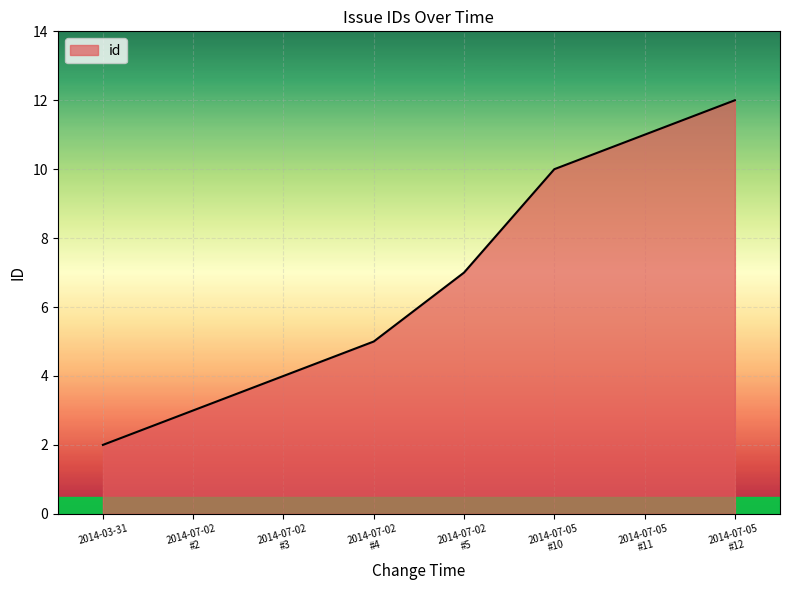

What is the sum of all values?

54